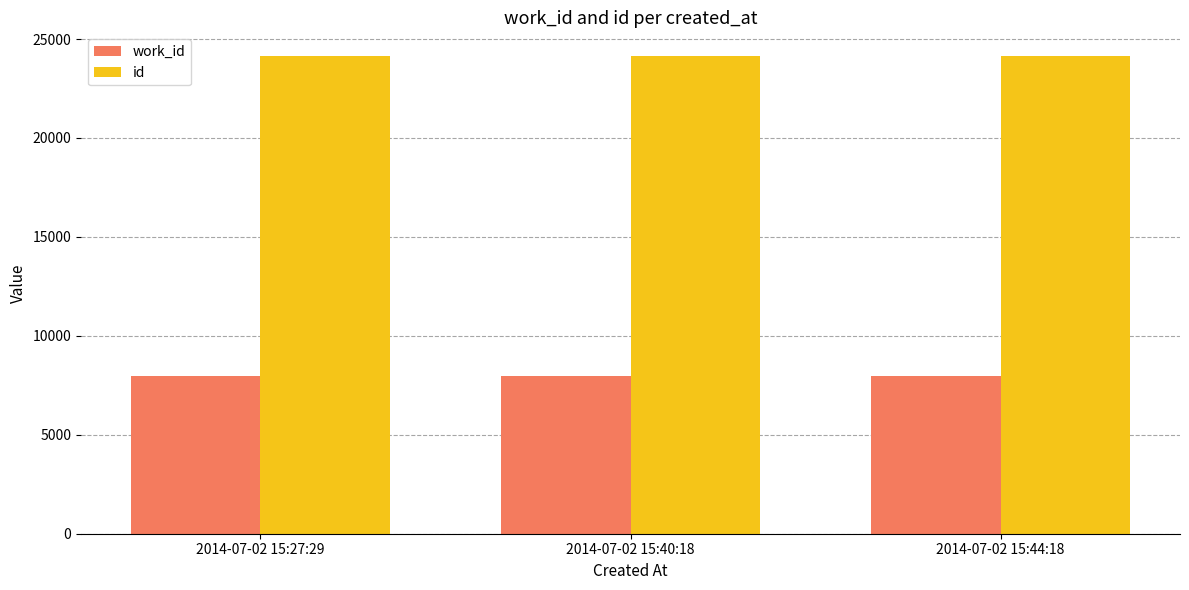

What is the spread (max minus min) of values at 2014-07-02 15:27:29?

16170